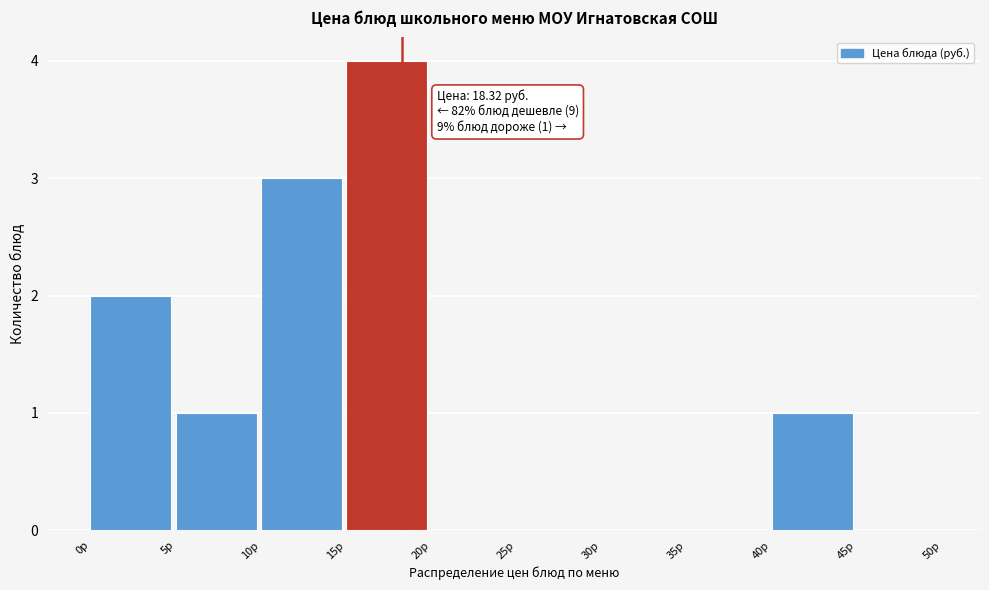

Over which range of the x-axis is the bar tallest?

15 to 20